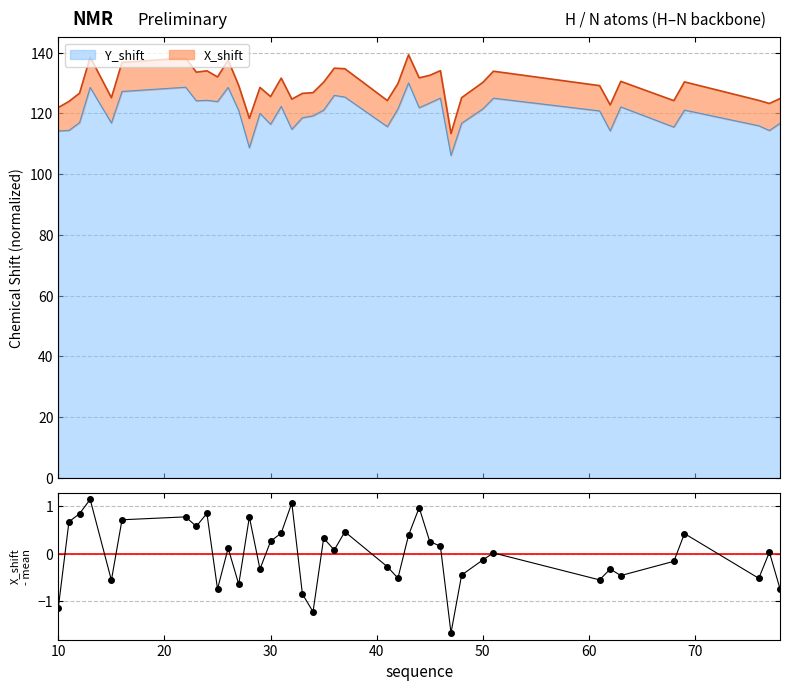

What is the highest value of the Y_shift series?

130.0